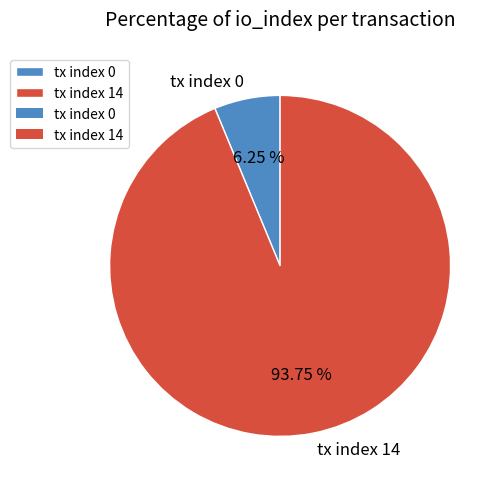

Is there a majority slice in this chart?

Yes